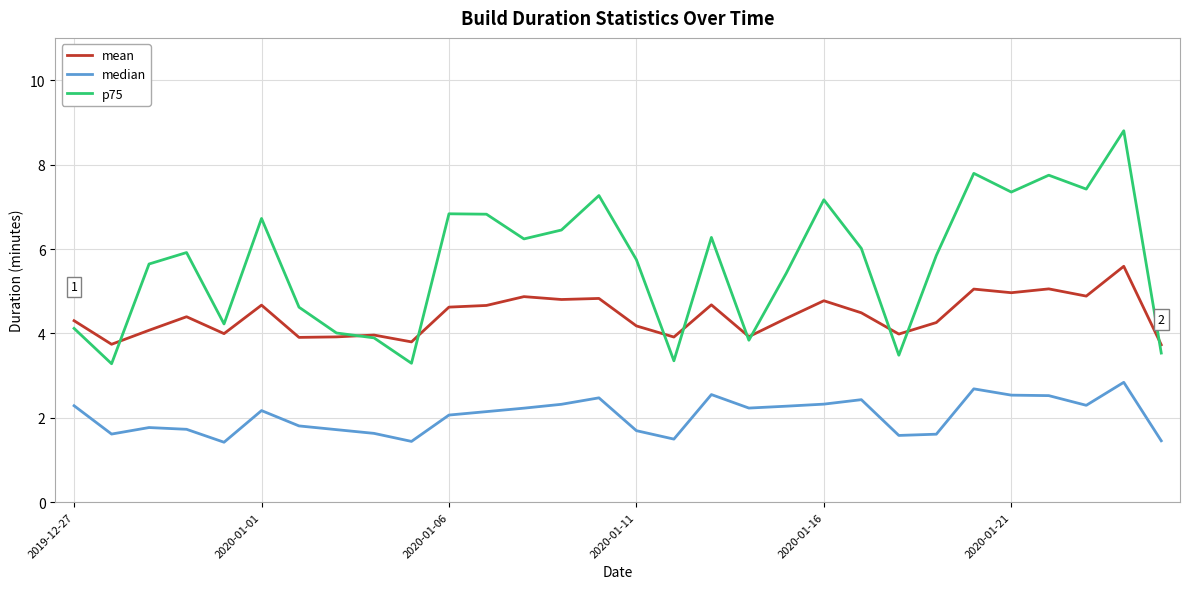

Which series has the largest total across all categories?

p75